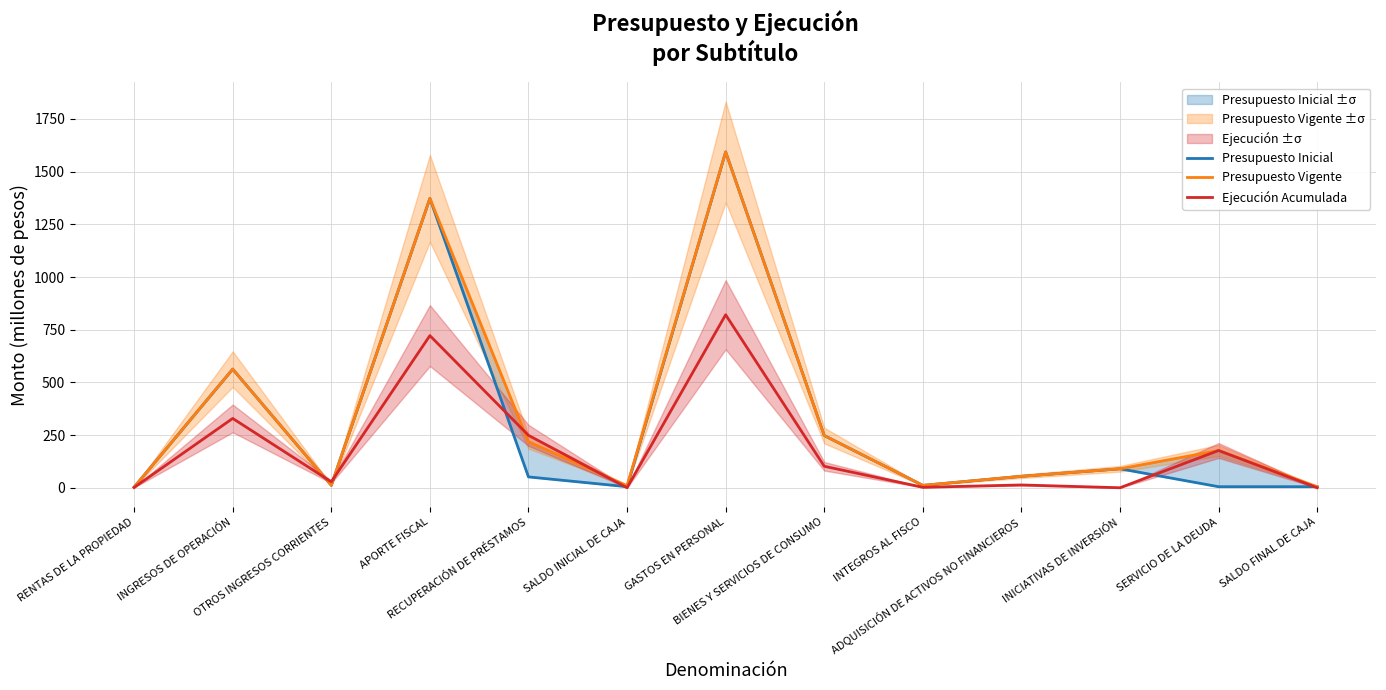

Reading left to right, extract all data points from this chart.

Presupuesto Inicial: RENTAS DE LA PROPIEDAD=2.8	INGRESOS DE OPERACIÓN=562.9	OTROS INGRESOS CORRIENTES=11.6	APORTE FISCAL=1373.2	RECUPERACIÓN DE PRÉSTAMOS=51.5	SALDO INICIAL DE CAJA=5.0	GASTOS EN PERSONAL=1593.5	BIENES Y SERVICIOS DE CONSUMO=247.8	INTEGROS AL FISCO=11.3	ADQUISICIÓN DE ACTIVOS NO FINANCIEROS=54.3	INICIATIVAS DE INVERSIÓN=90.0	SERVICIO DE LA DEUDA=5.0	SALDO FINAL DE CAJA=5.0
Presupuesto Vigente: RENTAS DE LA PROPIEDAD=2.8	INGRESOS DE OPERACIÓN=562.9	OTROS INGRESOS CORRIENTES=11.6	APORTE FISCAL=1373.2	RECUPERACIÓN DE PRÉSTAMOS=218.3	SALDO INICIAL DE CAJA=10.0	GASTOS EN PERSONAL=1593.5	BIENES Y SERVICIOS DE CONSUMO=247.8	INTEGROS AL FISCO=11.3	ADQUISICIÓN DE ACTIVOS NO FINANCIEROS=54.3	INICIATIVAS DE INVERSIÓN=90.0	SERVICIO DE LA DEUDA=176.8	SALDO FINAL DE CAJA=5.0
Ejecución Acumulada: RENTAS DE LA PROPIEDAD=1.4	INGRESOS DE OPERACIÓN=329.0	OTROS INGRESOS CORRIENTES=28.3	APORTE FISCAL=722.0	RECUPERACIÓN DE PRÉSTAMOS=248.7	SALDO INICIAL DE CAJA=0.0	GASTOS EN PERSONAL=821.0	BIENES Y SERVICIOS DE CONSUMO=102.0	INTEGROS AL FISCO=2.2	ADQUISICIÓN DE ACTIVOS NO FINANCIEROS=13.3	INICIATIVAS DE INVERSIÓN=0.0	SERVICIO DE LA DEUDA=176.8	SALDO FINAL DE CAJA=0.0